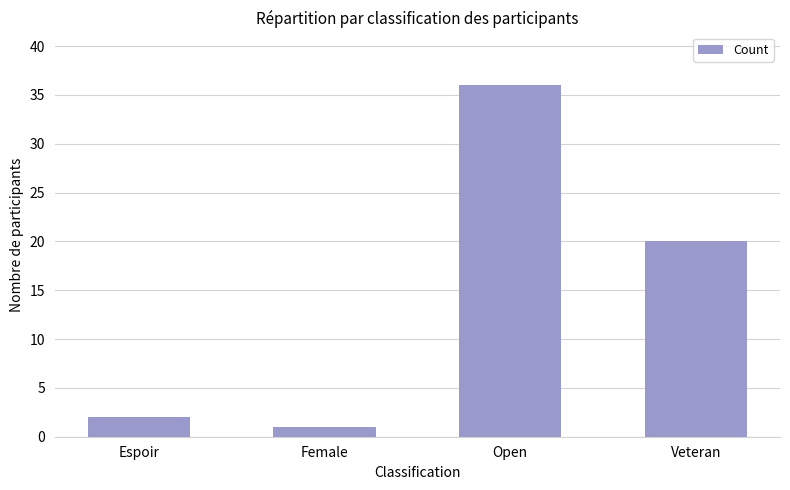

What is the difference between the values at Open and Espoir?

34